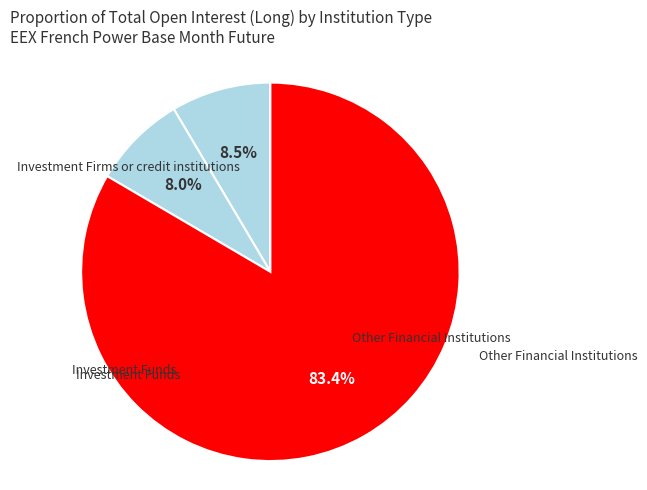

Does any single category account for the majority?

Yes